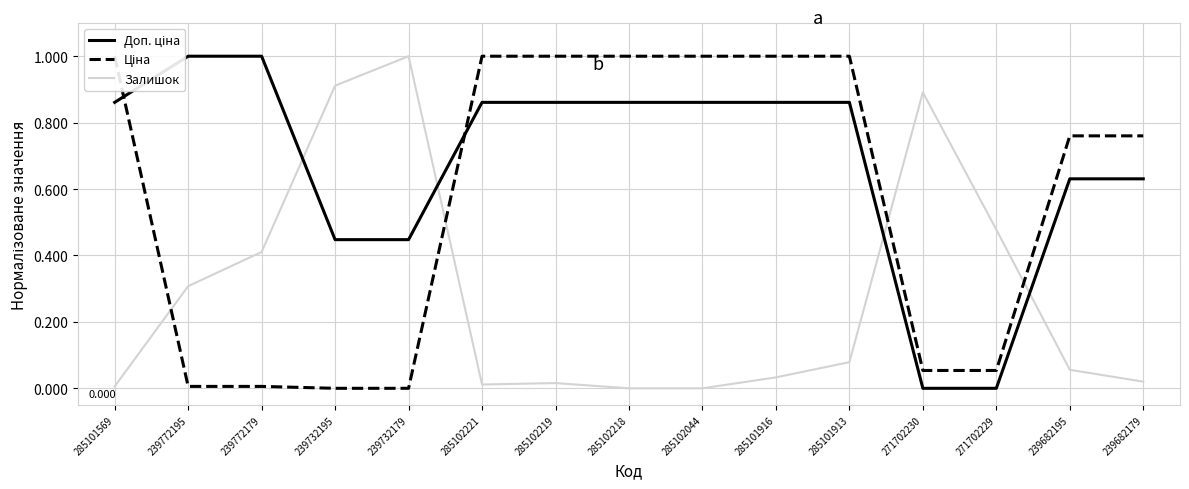

Reading left to right, what are all the values shown in this chart?

Доп. ціна: 0.9	1.0	1.0	0.4	0.4	0.9	0.9	0.9	0.9	0.9	0.9	0.0	0.0	0.6	0.6
Ціна: 1.0	0.0	0.0	0.0	0.0	1.0	1.0	1.0	1.0	1.0	1.0	0.1	0.1	0.8	0.8
Залишок: 0.0	0.3	0.4	0.9	1.0	0.0	0.0	0.0	0.0	0.0	0.1	0.9	0.5	0.1	0.0